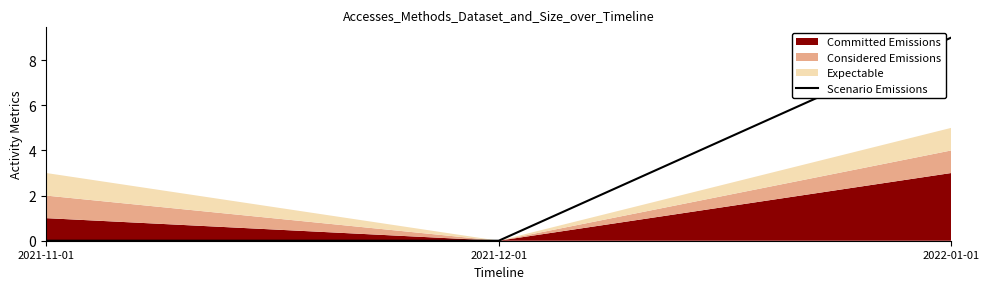

Reading left to right, extract all data points from this chart.

0.0	0.0	9.0